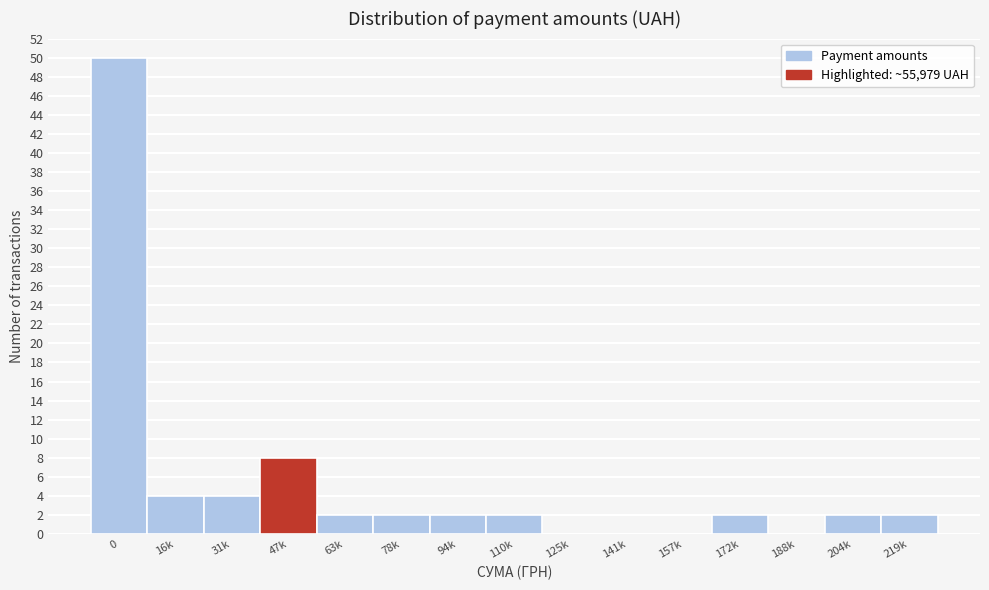

Reading left to right, extract all data points from this chart.

0=50	16k=4	31k=4	47k=8	63k=2	78k=2	94k=2	110k=2	125k=0	141k=0	157k=0	172k=2	188k=0	204k=2	219k=2